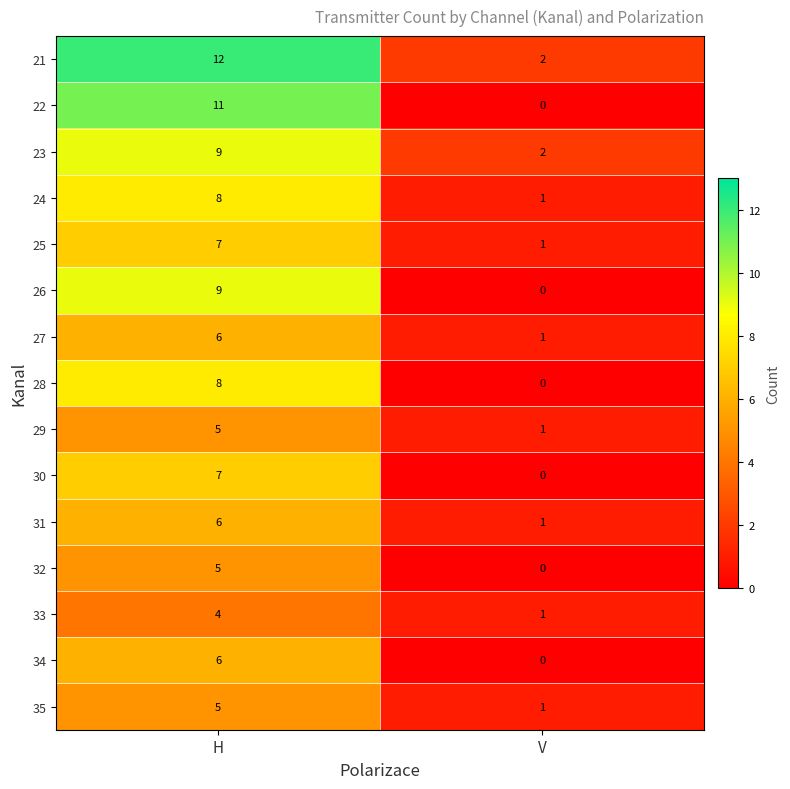

Which label corresponds to the largest value in the chart?

H